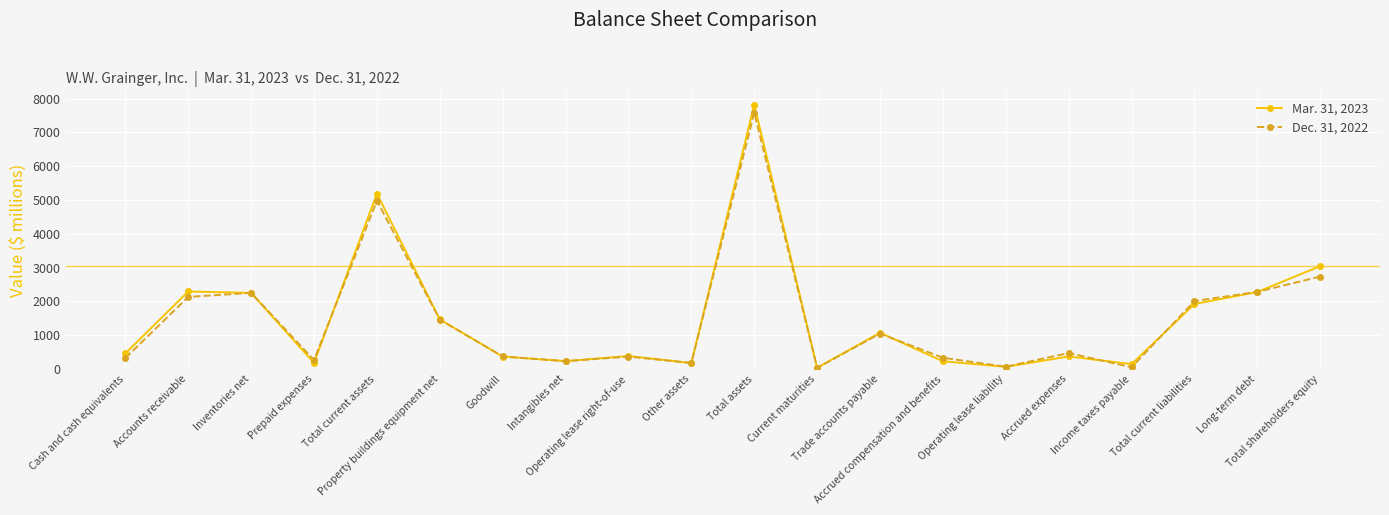

What is the spread (max minus min) of values at Operating lease liability?

3